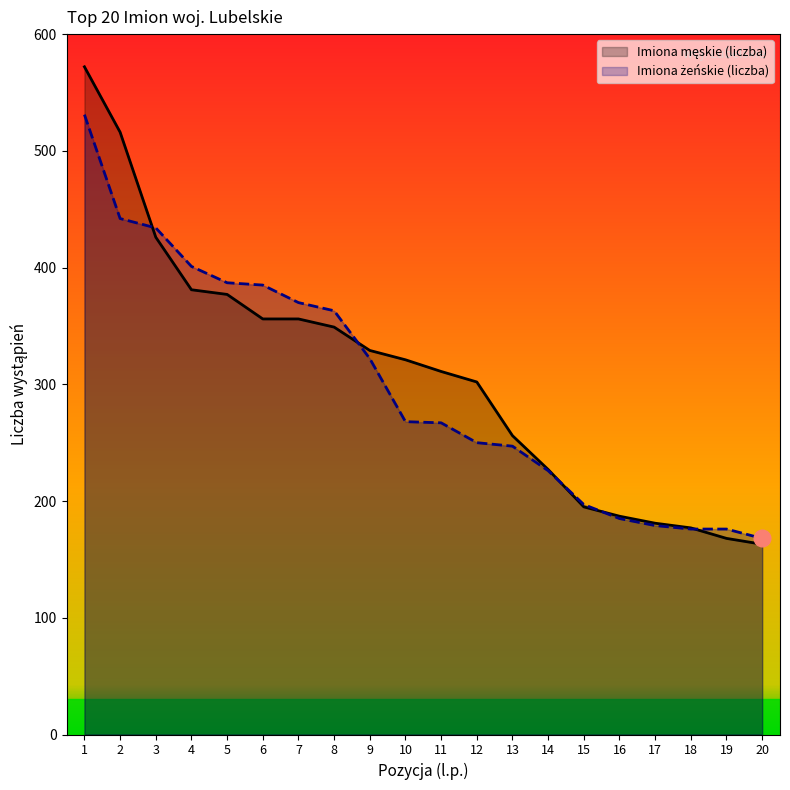

Reading left to right, extract all data points from this chart.

Imiona męskie (liczba): 572	516	426	381	377	356	356	349	329	321	311	302	256	227	195	187	181	177	168	163
Imiona żeńskie (liczba): 531	442	434	401	387	385	370	363	322	268	267	250	247	226	197	185	179	176	176	168